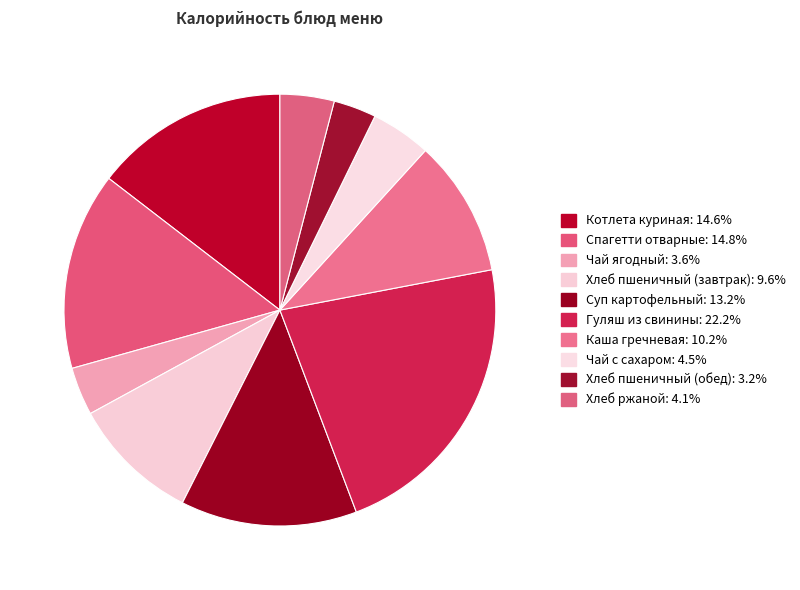

To the nearest percent, what is the difference between the Суп картофельный and Хлеб ржаной slice percentages?

9%